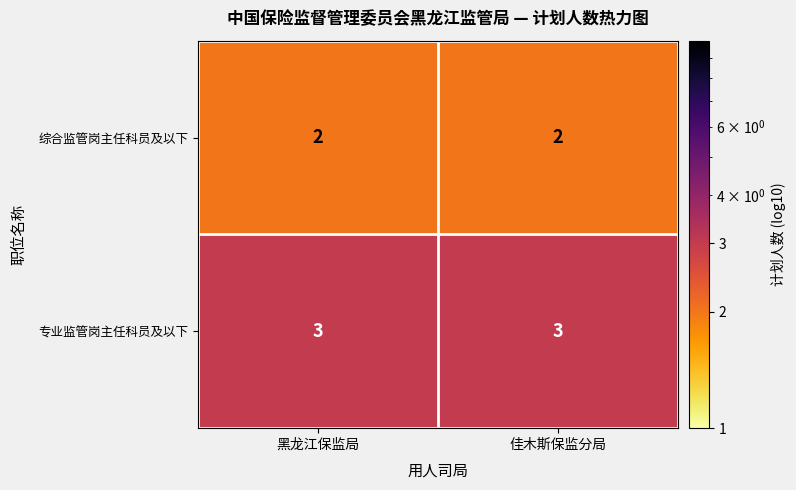

What value does the 专业监管岗主任科员及以下 series have at 黑龙江保监局?

3